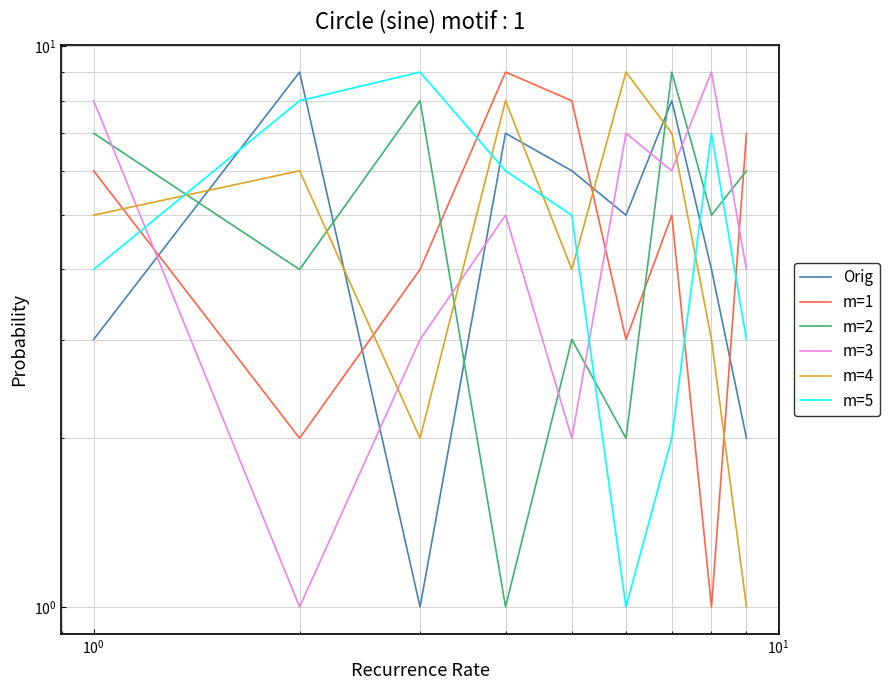

What is the smallest value displayed?

1